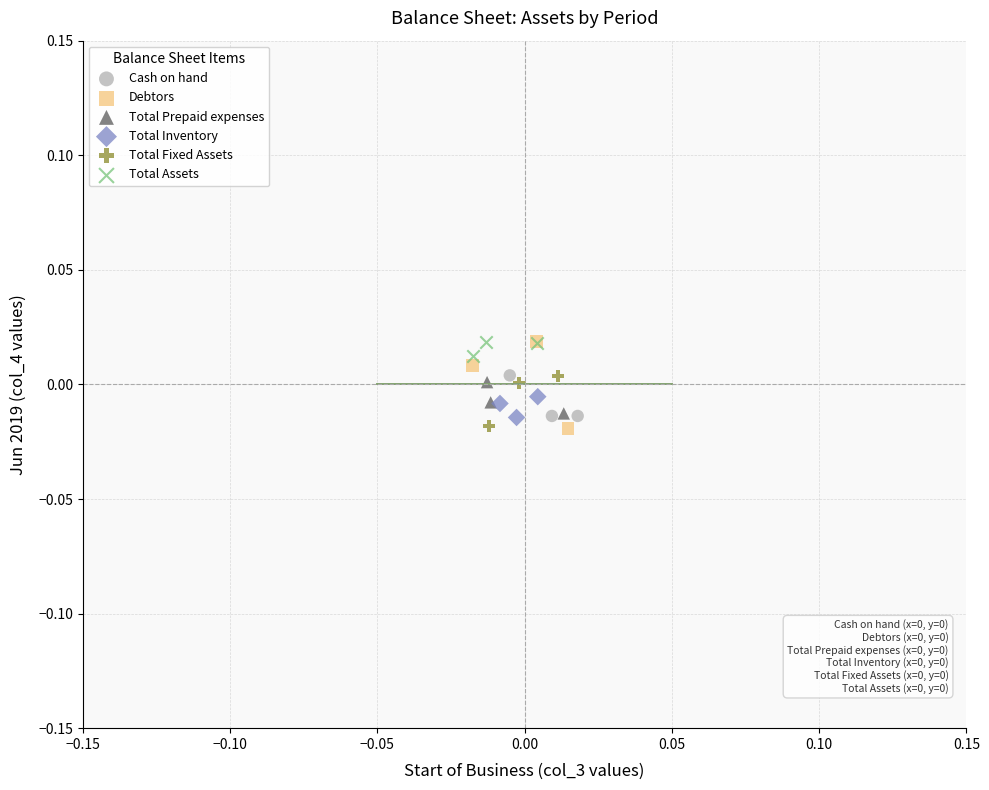

Which series has the widest spread of Y values?

Debtors